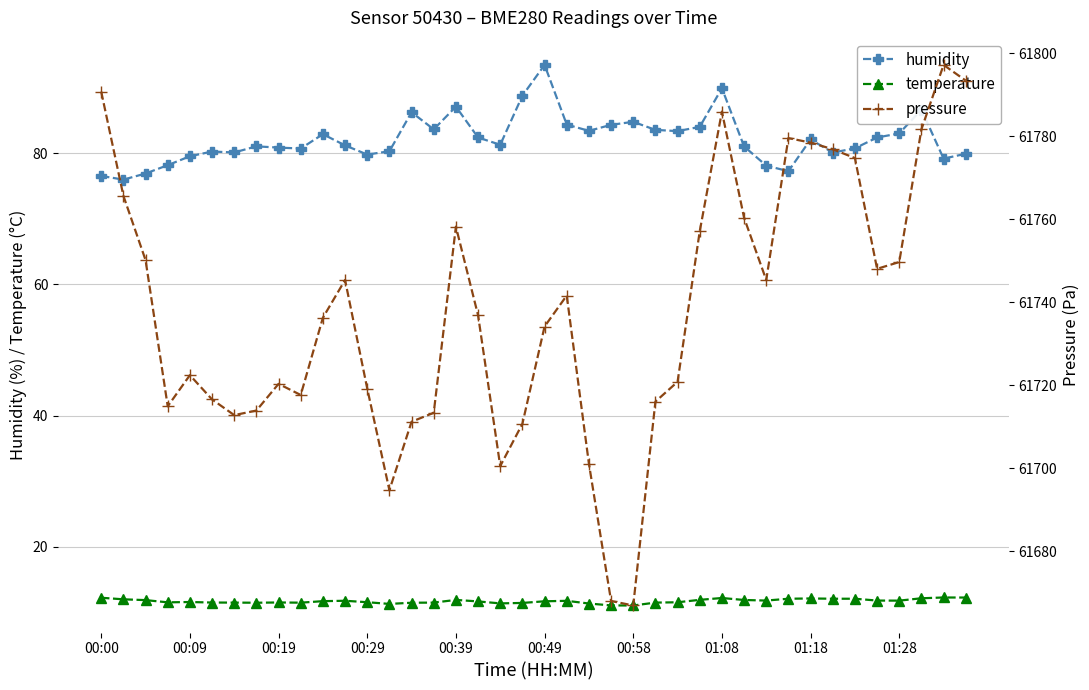

True or false: pressure and humidity cross at least once.

False